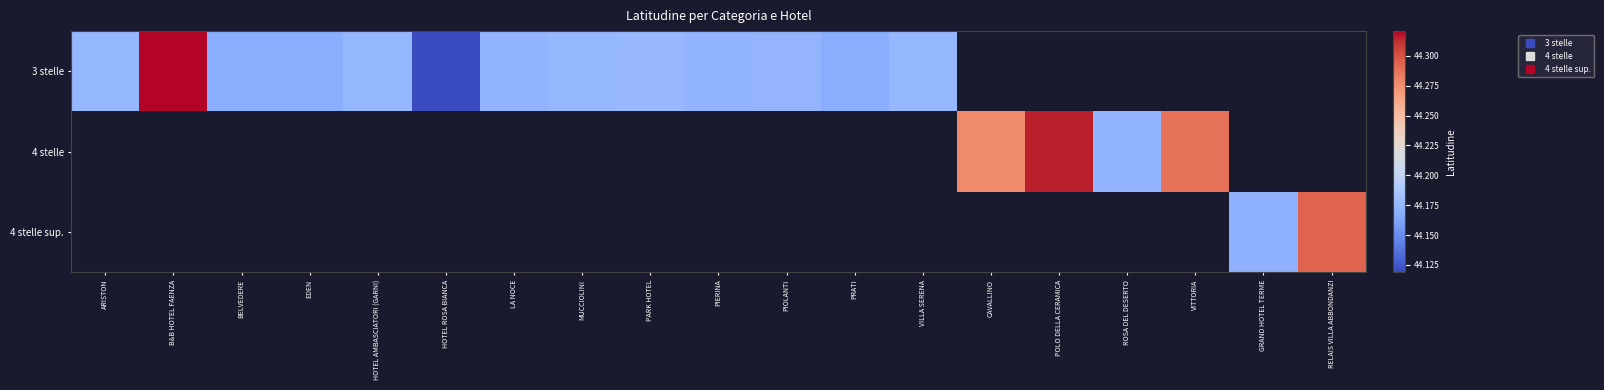

Count the number of data series in this chart.

3